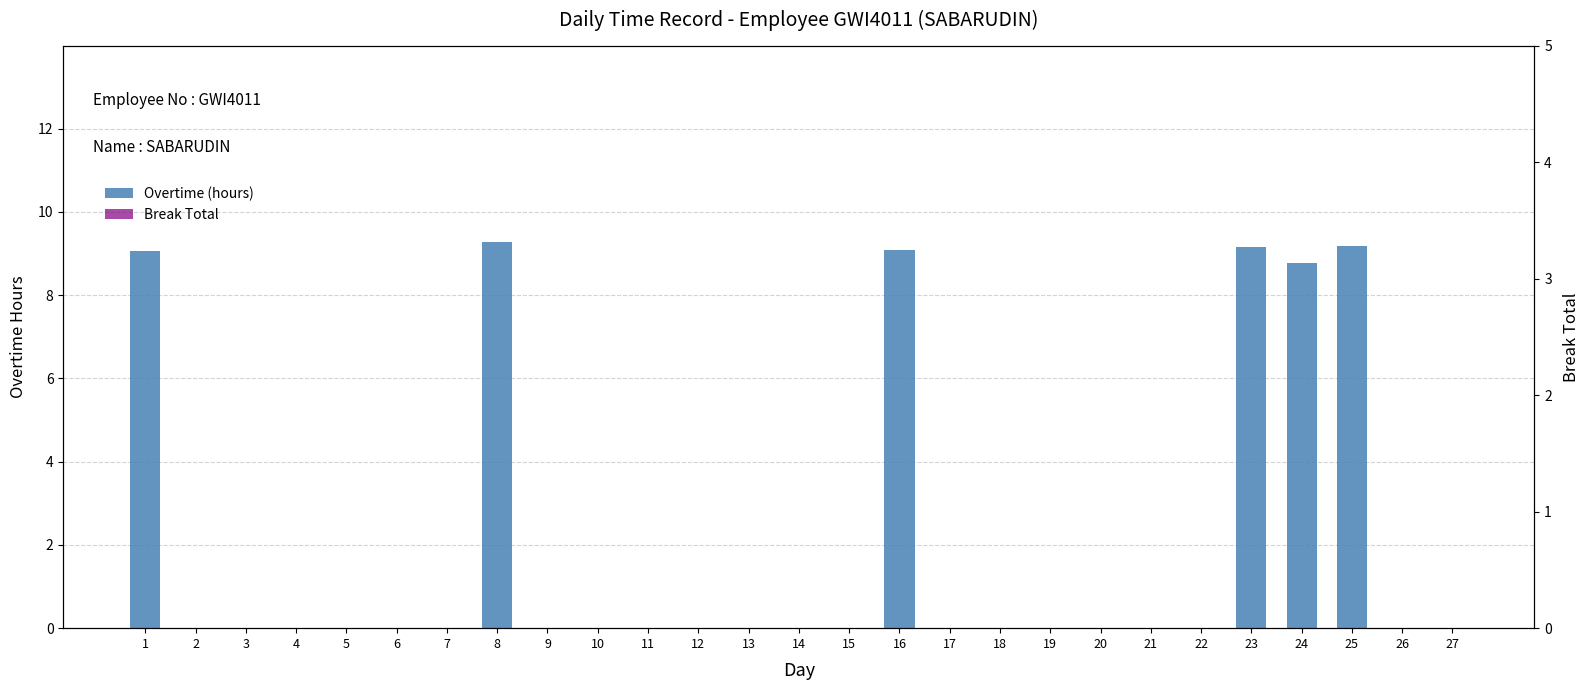

List the labels in order of Overtime (hours) value, largest first.

8, 25, 23, 16, 1, 24, 2, 3, 4, 5, 6, 7, 9, 10, 11, 12, 13, 14, 15, 17, 18, 19, 20, 21, 22, 26, 27